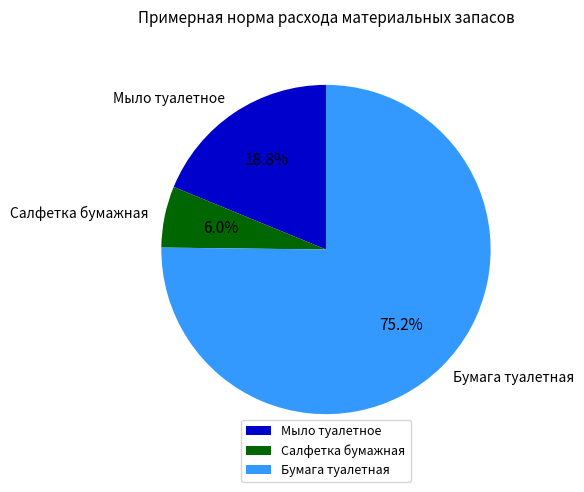

True or false: Бумага туалетная accounts for 75% of the total.

True